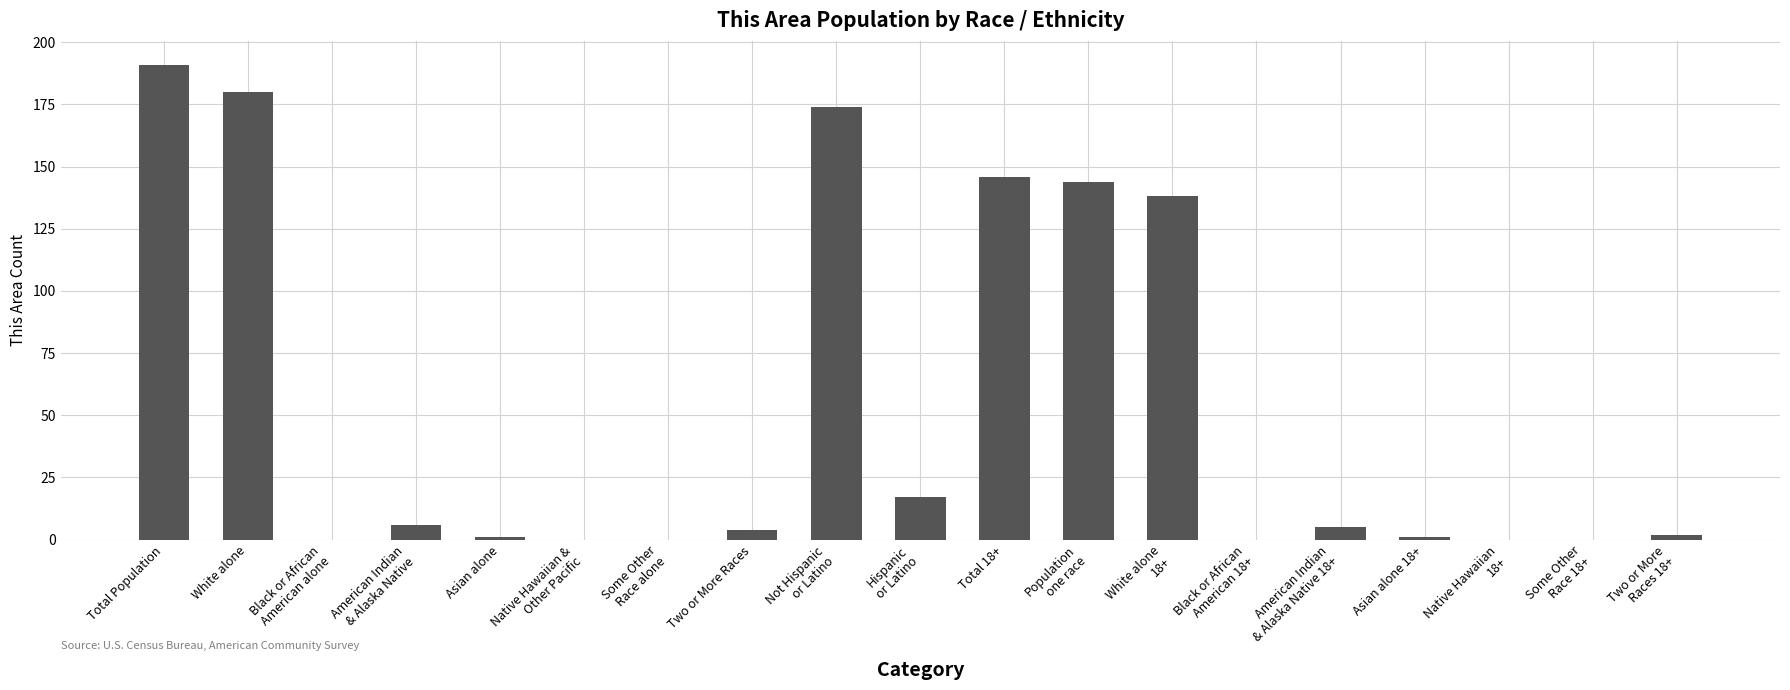

Reading left to right, transcribe all the data shown in this chart.

Total Population=191	White alone=180	Black or African
American alone=0	American Indian
& Alaska Native=6	Asian alone=1	Native Hawaiian &
Other Pacific=0	Some Other
Race alone=0	Two or More Races=4	Not Hispanic
or Latino=174	Hispanic
or Latino=17	Total 18+=146	Population
one race=144	White alone
18+=138	Black or African
American 18+=0	American Indian
& Alaska Native 18+=5	Asian alone 18+=1	Native Hawaiian
18+=0	Some Other
Race 18+=0	Two or More
Races 18+=2